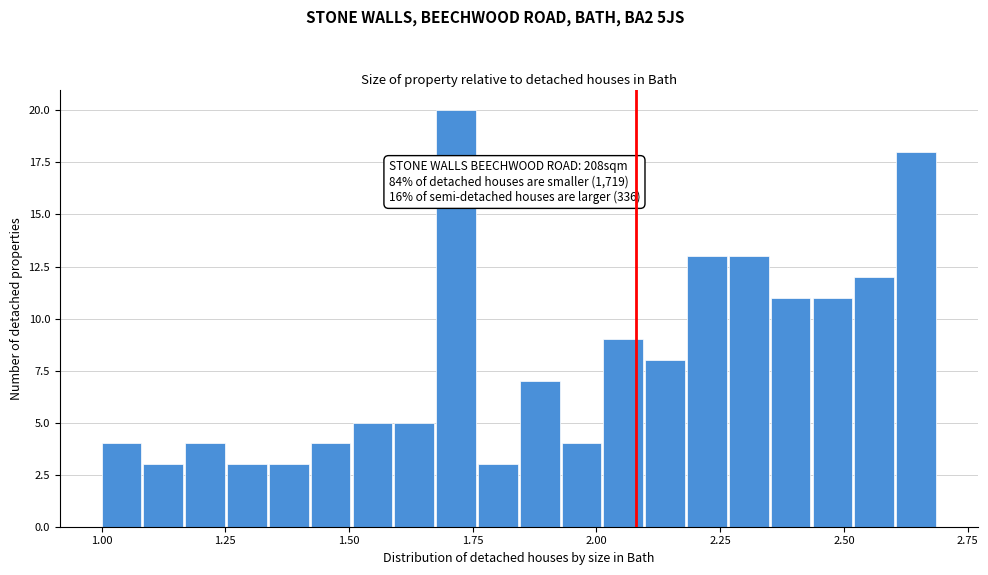

Read against the x-axis, roughly where is the centre of the tallest bar?

1.70